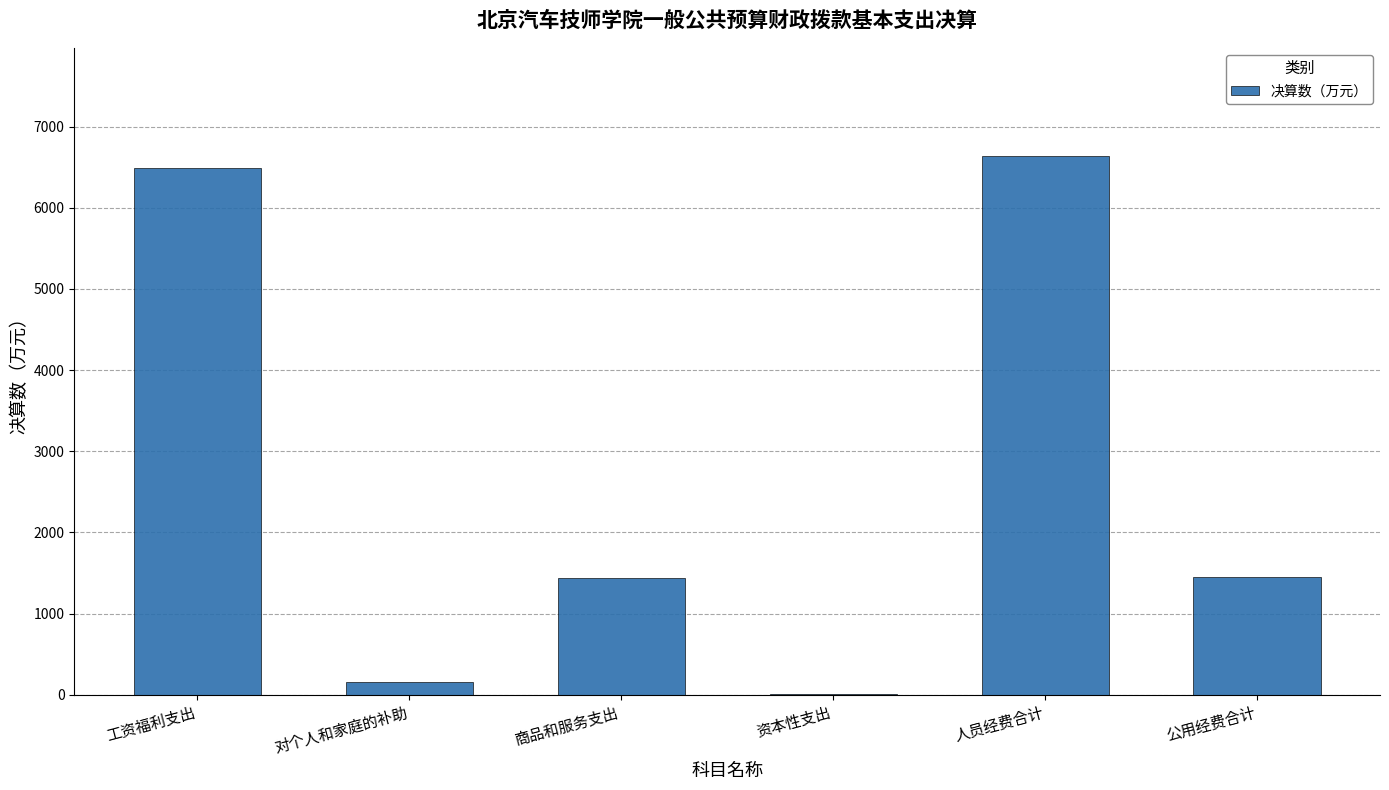

How many series are shown in this chart?

1